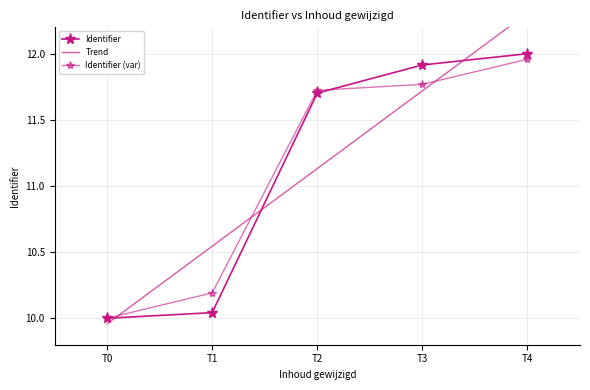

True or false: there are more than 2 points higher than both neighbors.

False